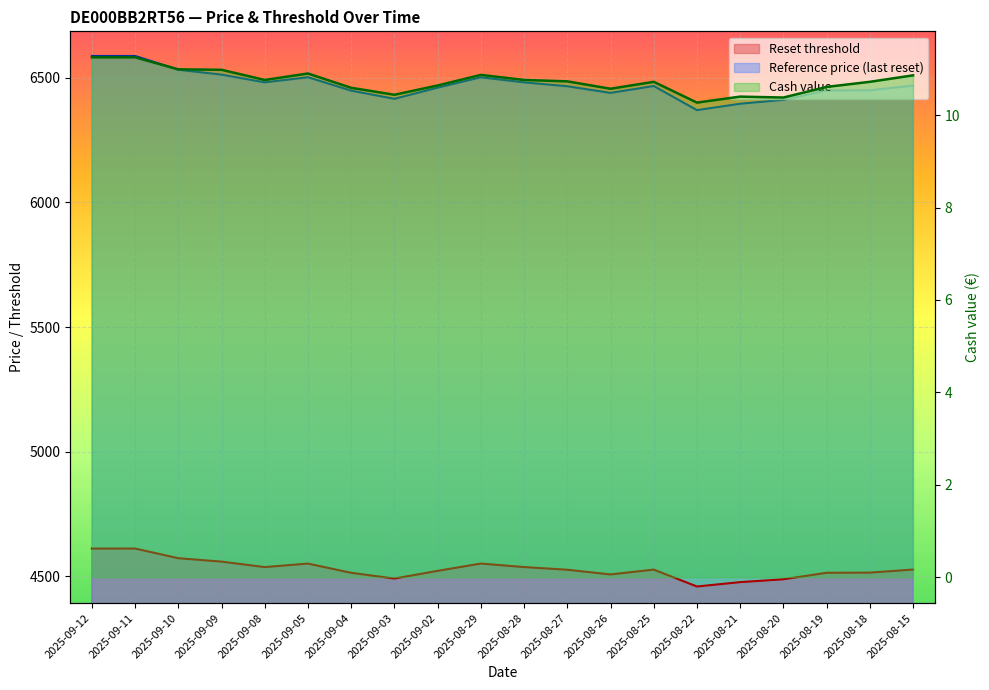

Reading left to right, list all the values displayed in this chart.

Reset threshold: 2025-09-12=4611.0	2025-09-11=4611.2	2025-09-10=4572.4	2025-09-09=4558.7	2025-09-08=4536.8	2025-09-05=4550.8	2025-09-04=4513.8	2025-09-03=4490.8	2025-09-02=4521.7	2025-08-29=4550.9	2025-08-28=4536.9	2025-08-27=4526.2	2025-08-26=4507.2	2025-08-25=4526.7	2025-08-22=4458.9	2025-08-21=4476.5	2025-08-20=4487.8	2025-08-19=4514.0	2025-08-18=4514.5	2025-08-15=4527.0
Reference price (last reset): 2025-09-12=6587.5	2025-09-11=6587.5	2025-09-10=6532.0	2025-09-09=6512.6	2025-09-08=6481.5	2025-09-05=6502.1	2025-09-04=6448.3	2025-09-03=6415.5	2025-09-02=6460.3	2025-08-29=6501.9	2025-08-28=6481.4	2025-08-27=6465.9	2025-08-26=6439.3	2025-08-25=6466.9	2025-08-22=6370.2	2025-08-21=6395.8	2025-08-20=6411.4	2025-08-19=6449.1	2025-08-18=6449.8	2025-08-15=6468.5
Cash value: 2025-09-12=11.2	2025-09-11=11.2	2025-09-10=11.0	2025-09-09=11.0	2025-09-08=10.8	2025-09-05=10.9	2025-09-04=10.6	2025-09-03=10.4	2025-09-02=10.6	2025-08-29=10.9	2025-08-28=10.8	2025-08-27=10.7	2025-08-26=10.6	2025-08-25=10.7	2025-08-22=10.3	2025-08-21=10.4	2025-08-20=10.4	2025-08-19=10.6	2025-08-18=10.7	2025-08-15=10.9